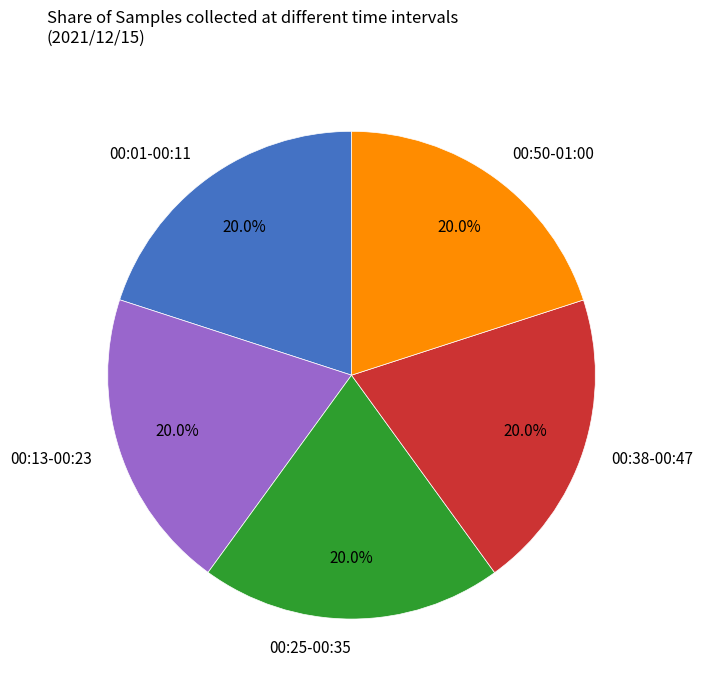

Is 00:38-00:47 the majority of the pie?

No